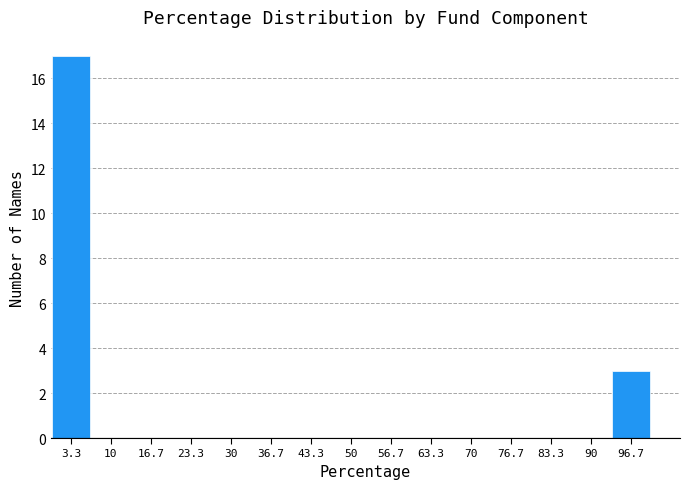

How tall is the bar that spans 93 to 100 on the x-axis? Neither the bar edges nor the heights are printed on the chart, so give them approximately, as read against the axes.

3